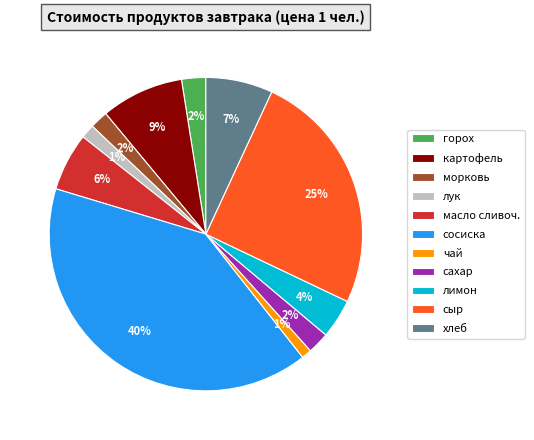

Does any single category account for the majority?

No